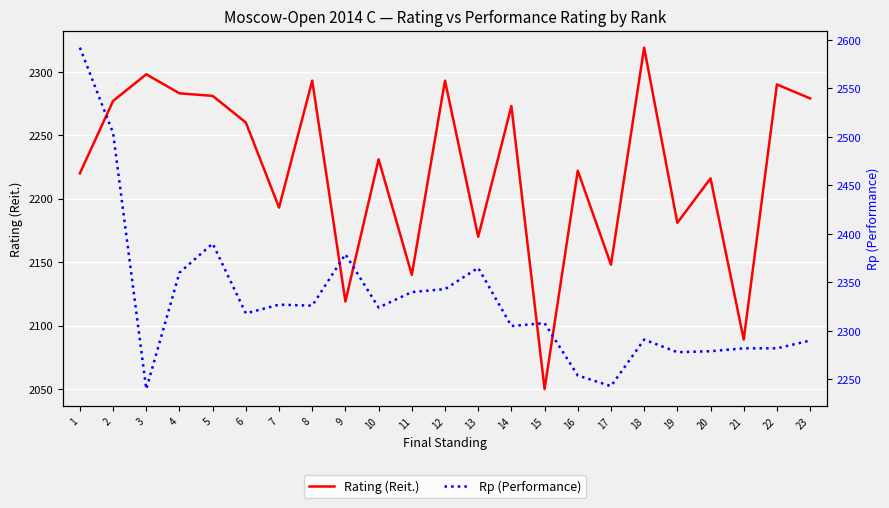

Reading left to right, extract all data points from this chart.

Rating (Reit.): 1=2220	2=2277	3=2298	4=2283	5=2281	6=2260	7=2193	8=2293	9=2119	10=2231	11=2140	12=2293	13=2170	14=2273	15=2050	16=2222	17=2148	18=2319	19=2181	20=2216	21=2089	22=2290	23=2279
Rp (Performance): 1=2592	2=2504	3=2240	4=2360	5=2390	6=2318	7=2327	8=2326	9=2379	10=2324	11=2340	12=2343	13=2365	14=2305	15=2308	16=2254	17=2243	18=2291	19=2278	20=2279	21=2282	22=2282	23=2290